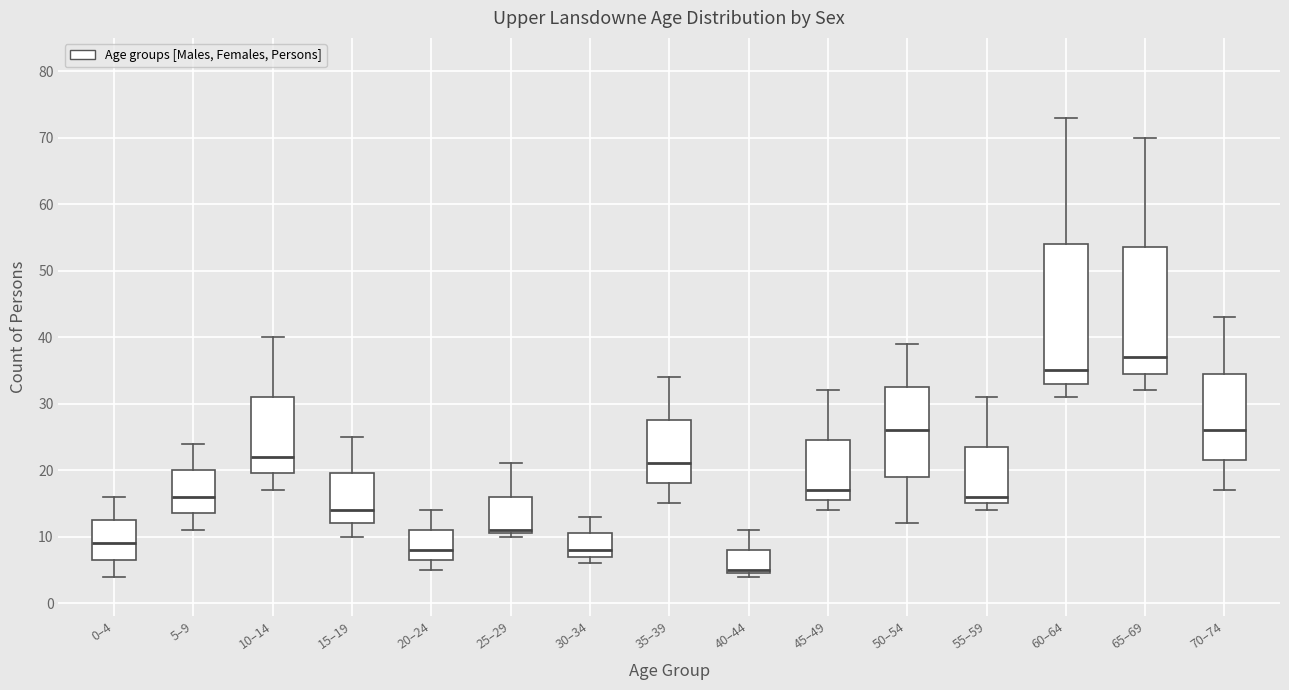

Which box is the tallest, from its lower edge to its upper edge?

60–64